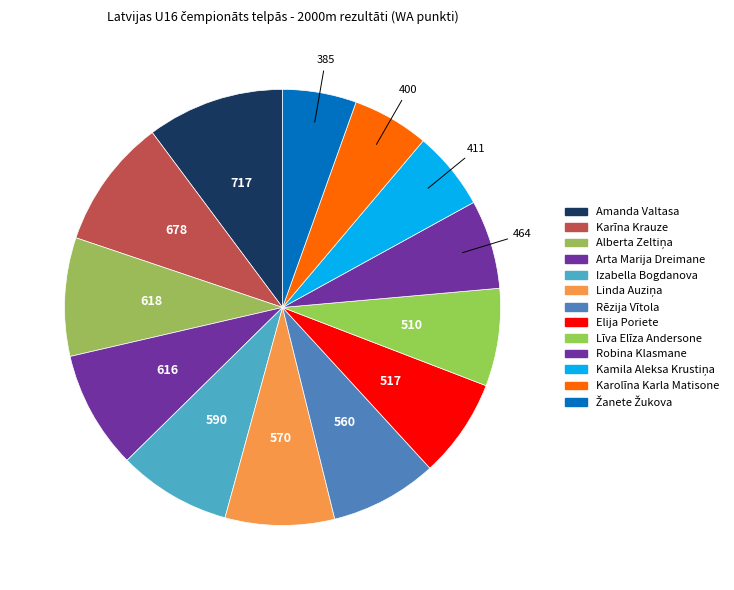

What is the total percentage of Līva Elīza Andersone and Žanete Žukova?

12.7%